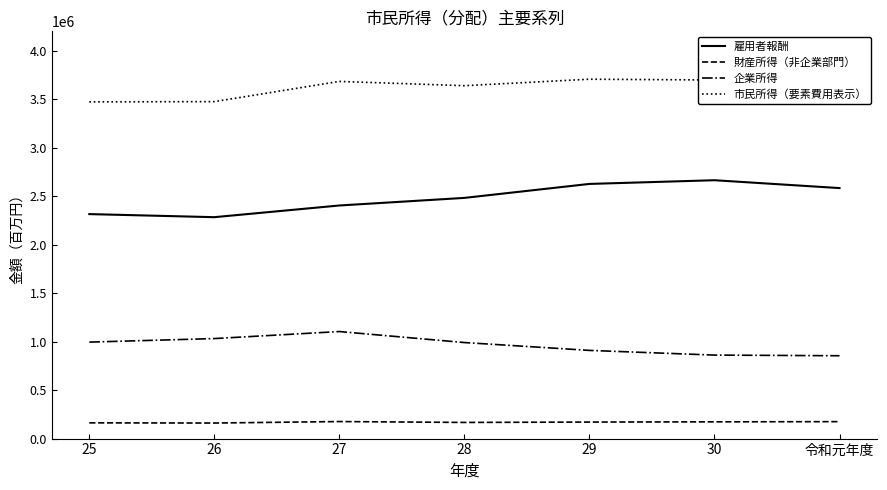

Which series has the largest total across all categories?

市民所得（要素費用表示）